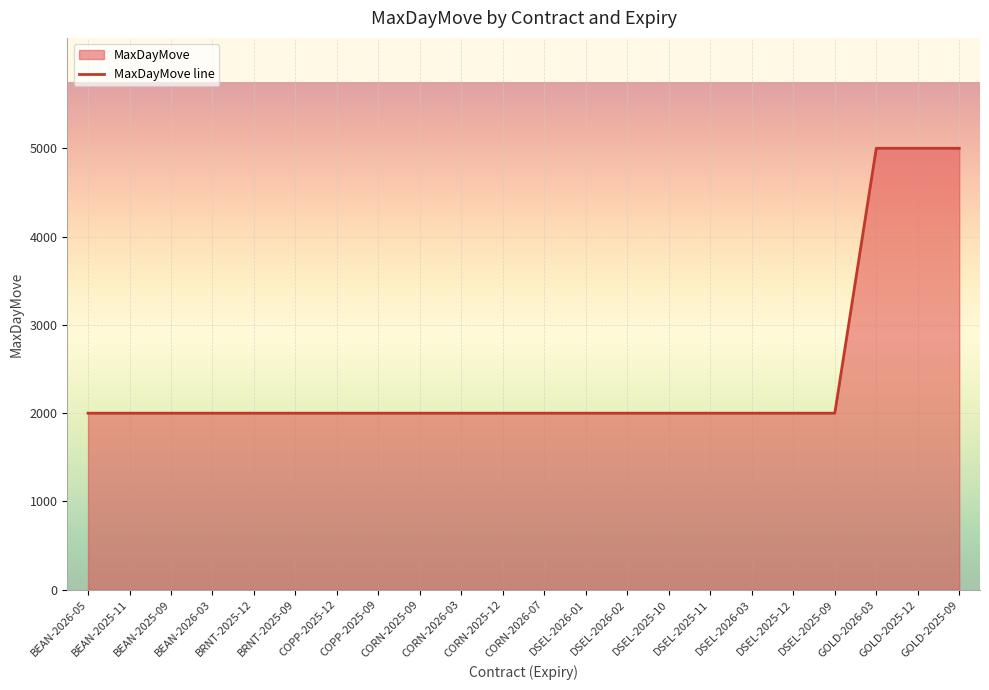

What is the minimum value shown in the chart?

2000